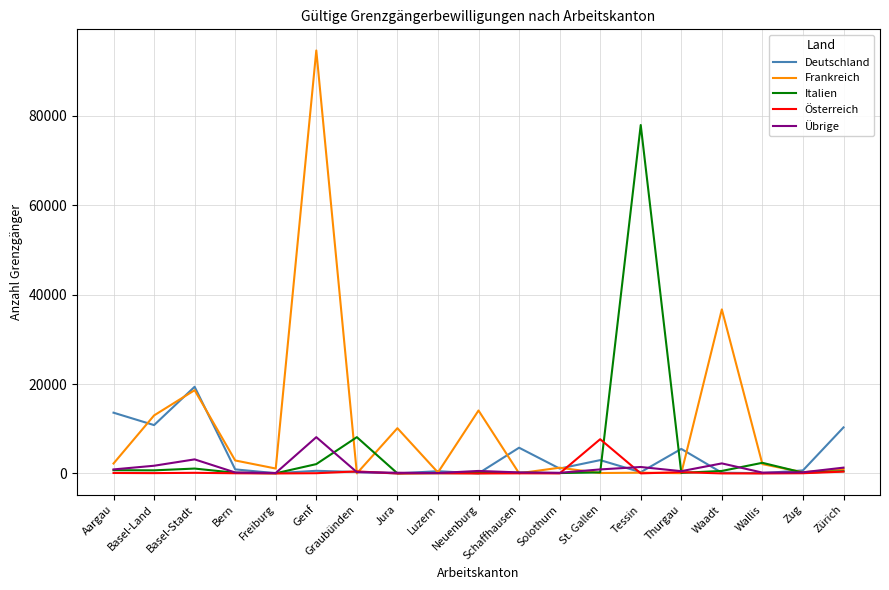

The value of Übrige at Jura is 166. True or false?

True